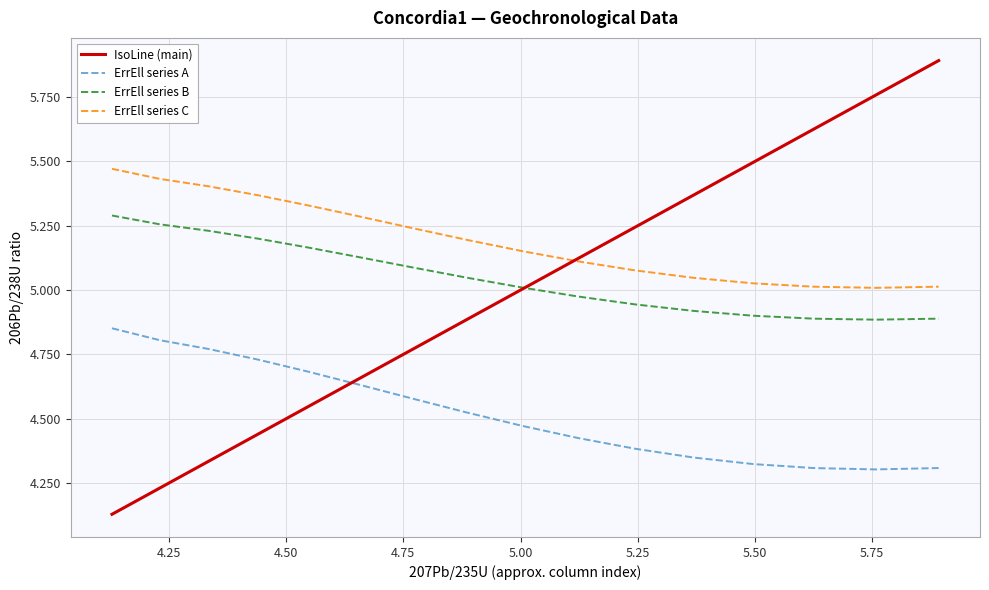

List the series in order of their peak value, lowest first.

ErrEll series A, ErrEll series B, ErrEll series C, IsoLine (main)